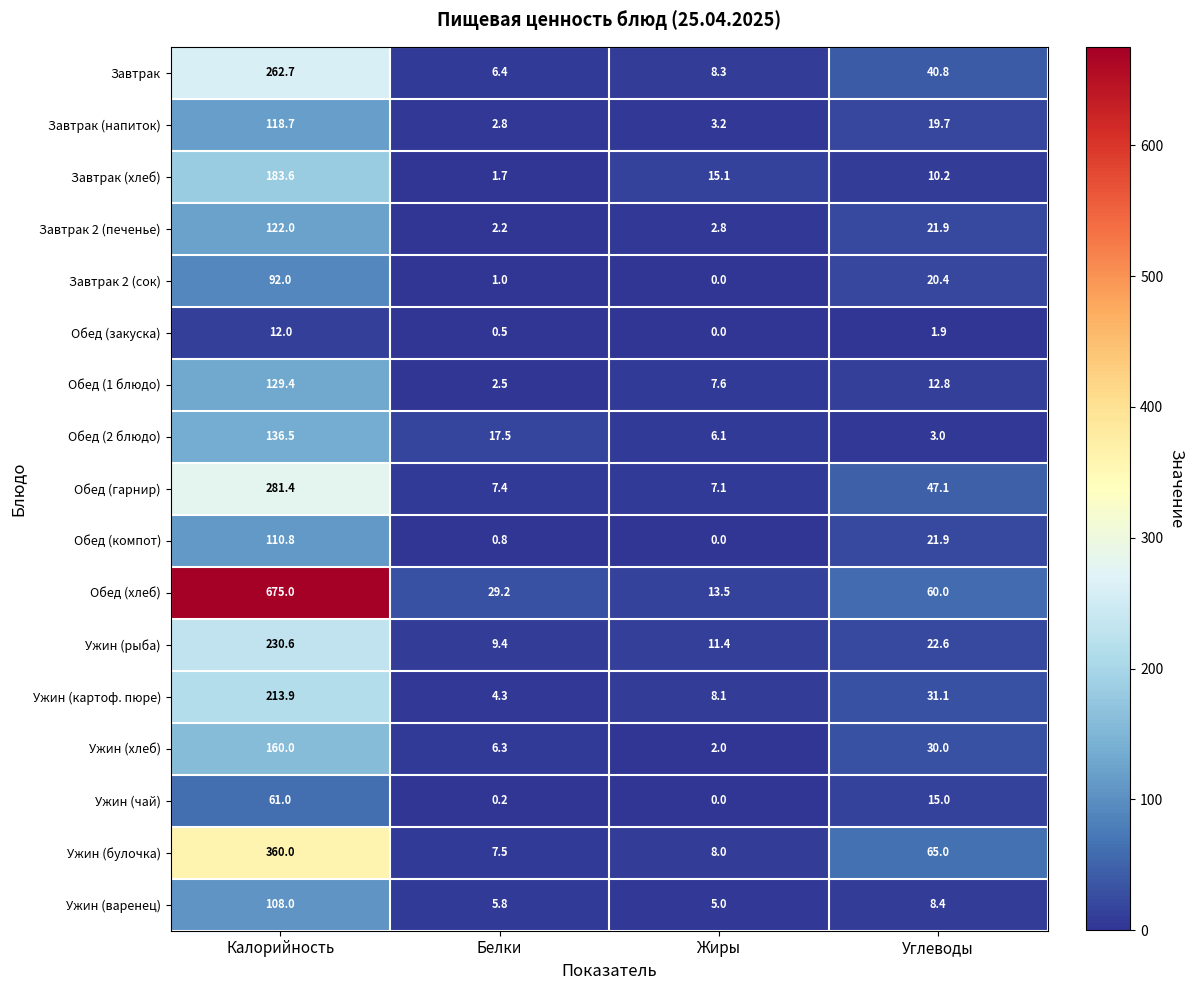

Which category has the lowest value across all series?

Жиры